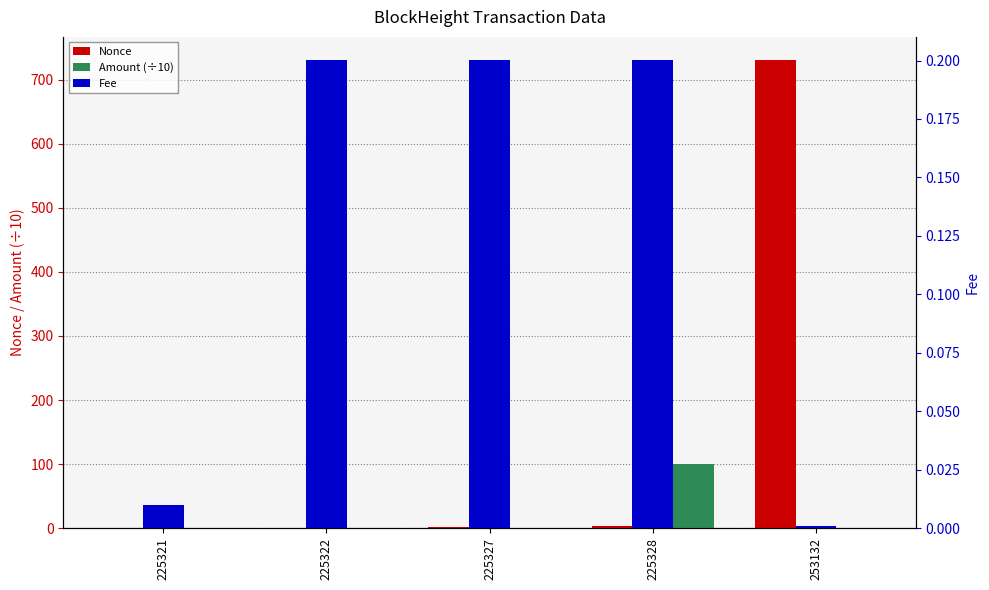

What is the total value across all series at 225321?

0.1